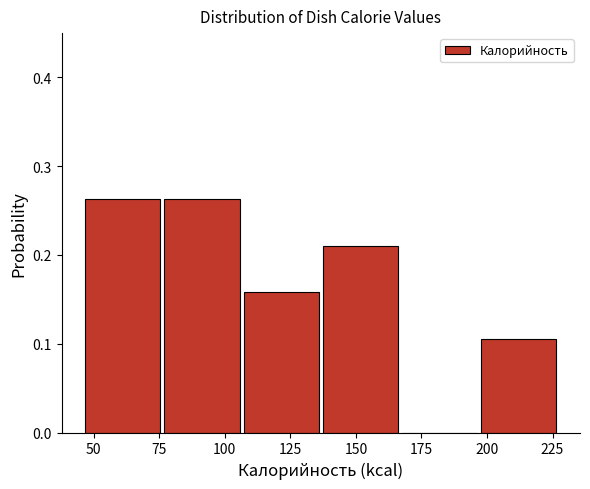

What is the height of the bar covering 135 to 170 on the x-axis? Neither the bar edges nor the heights are printed on the chart, so give them approximately, as read against the axes.

0.21